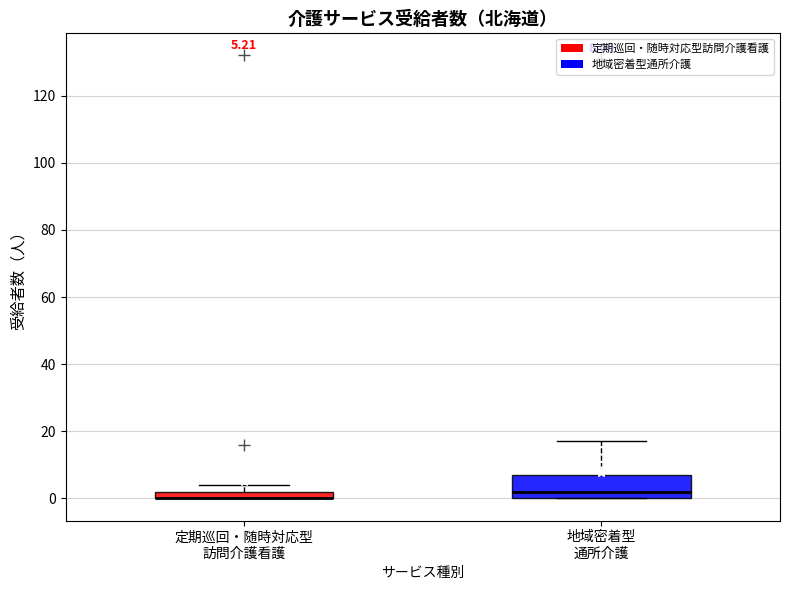

Comparing the boxes themselves (not the whiskers), which one is the tallest?

地域密着型 通所介護